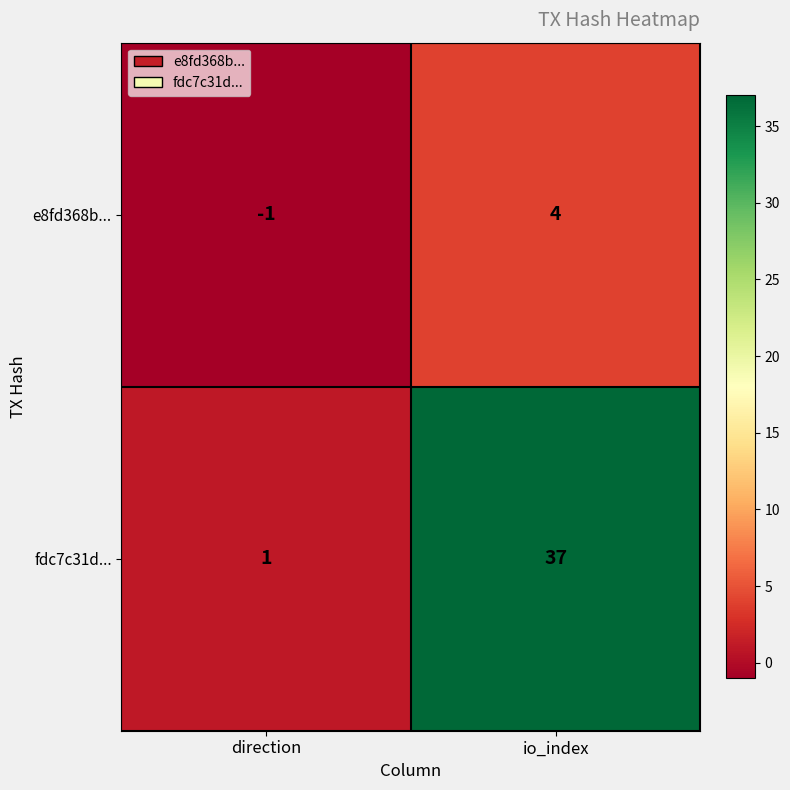

The fdc7c31d... series shows 2 at direction. True or false?

False